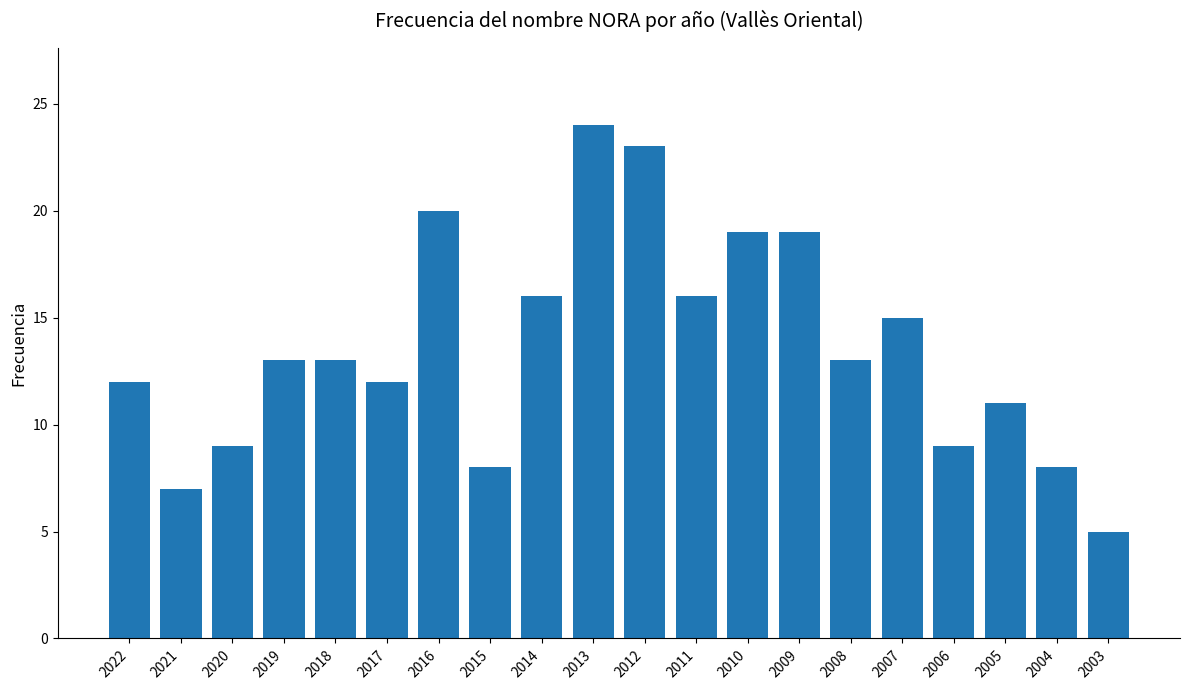

What is the value of the 3rd bar from the left?

9